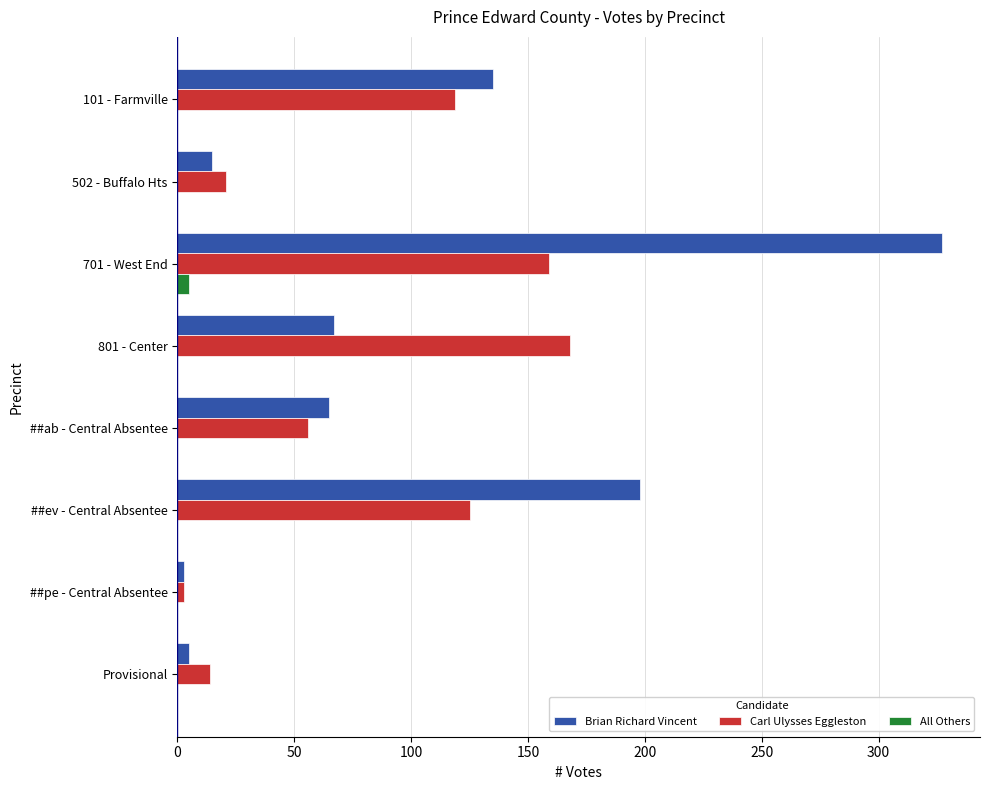

Which series changed the most between 101 - Farmville and 701 - West End?

Brian Richard Vincent